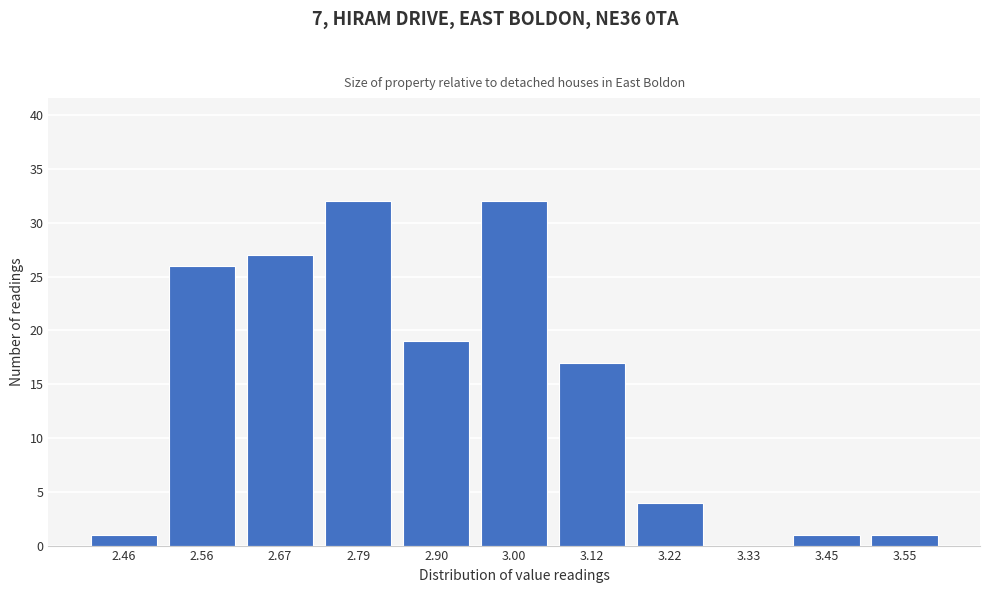

Reading right to left, extract all data points from this chart.

3.55=1	3.45=1	3.33=0	3.22=4	3.12=17	3.00=32	2.90=19	2.79=32	2.67=27	2.56=26	2.46=1